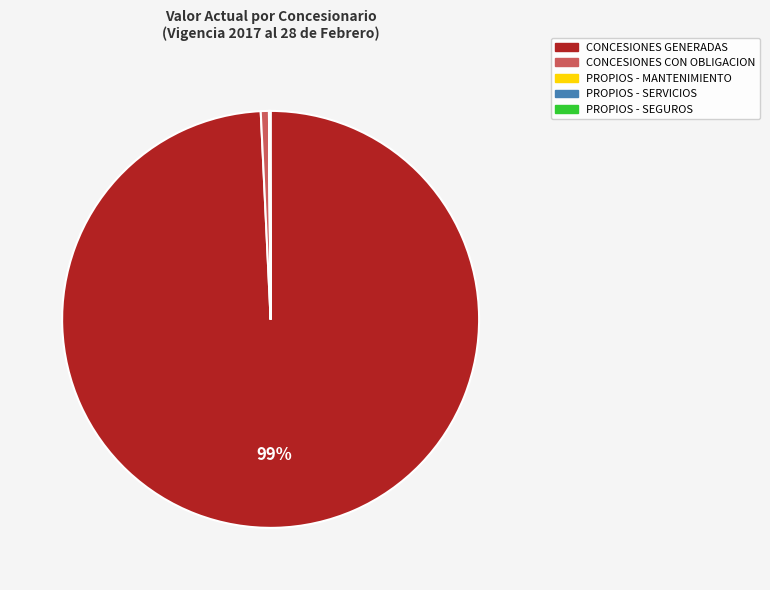

Does any single category account for the majority?

Yes